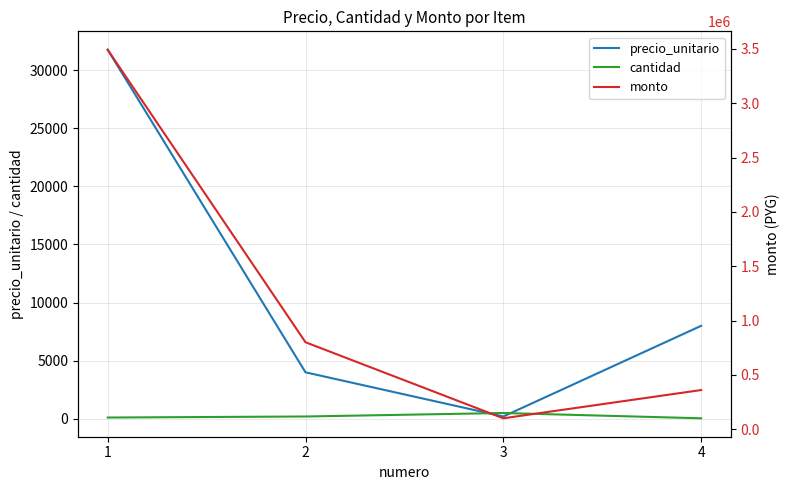

Reading left to right, transcribe all the data shown in this chart.

precio_unitario: 1=31750	2=4000	3=200	4=8000
cantidad: 1=110	2=200	3=500	4=45
monto: 1=3492500	2=800000	3=100000	4=360000